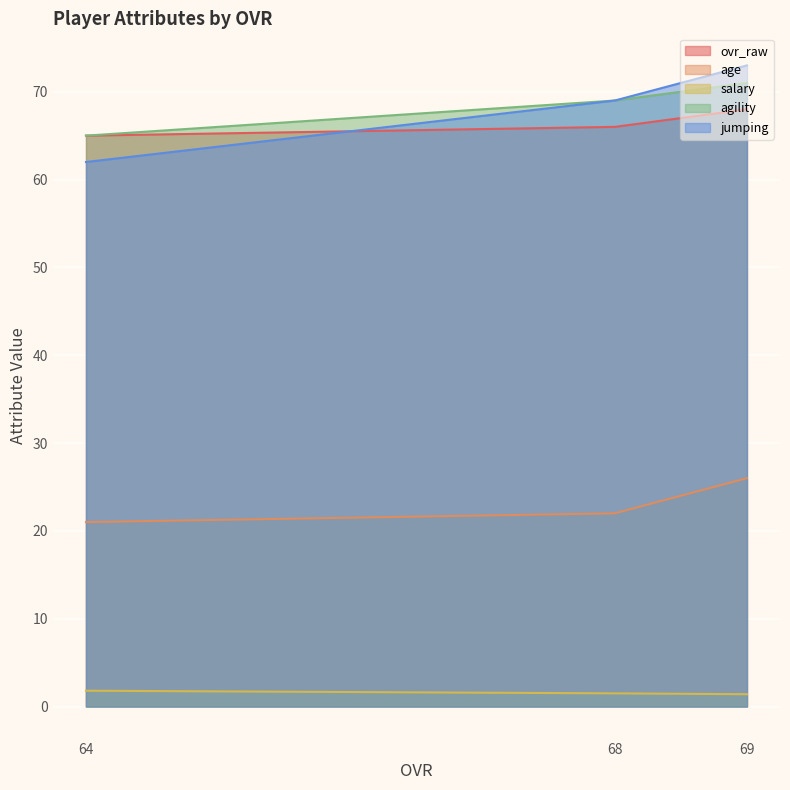

At which category is the sum across all series the highest?

69